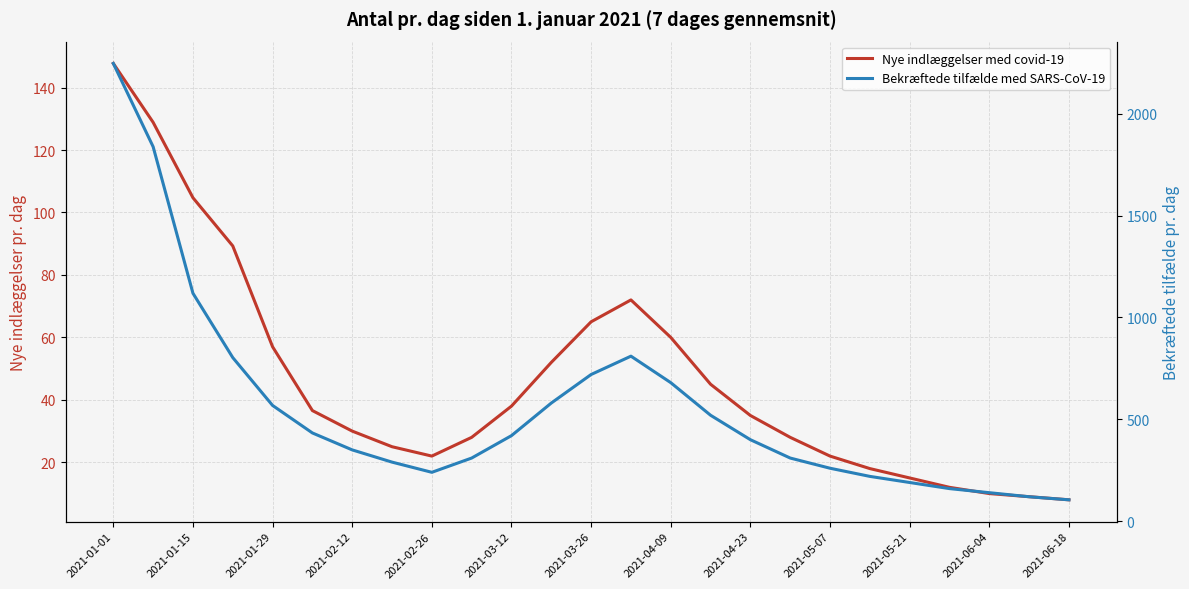

What is the minimum value shown in the chart?

8.0